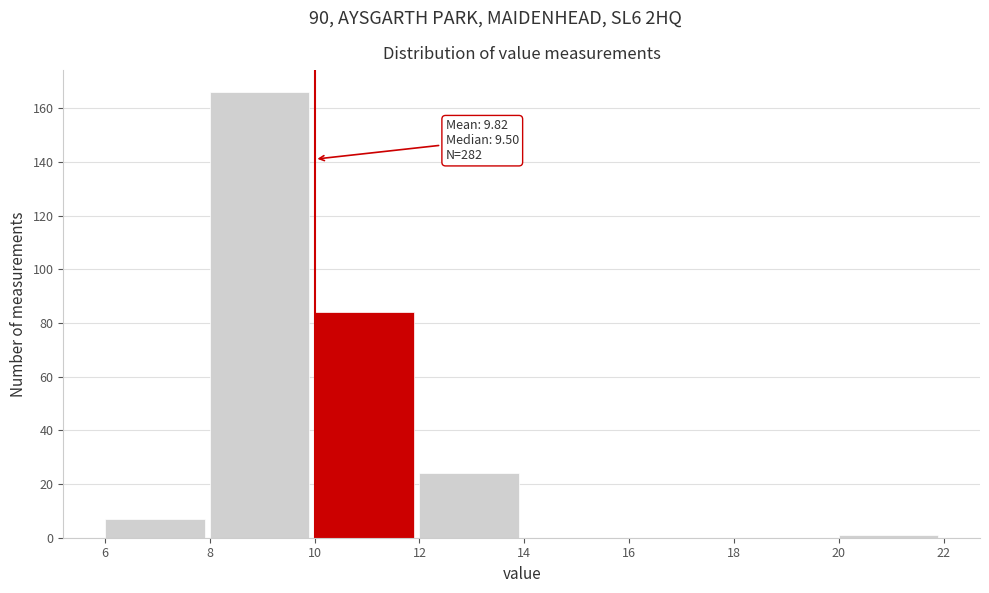

Over which range of the x-axis is the bar tallest?

8 to 10